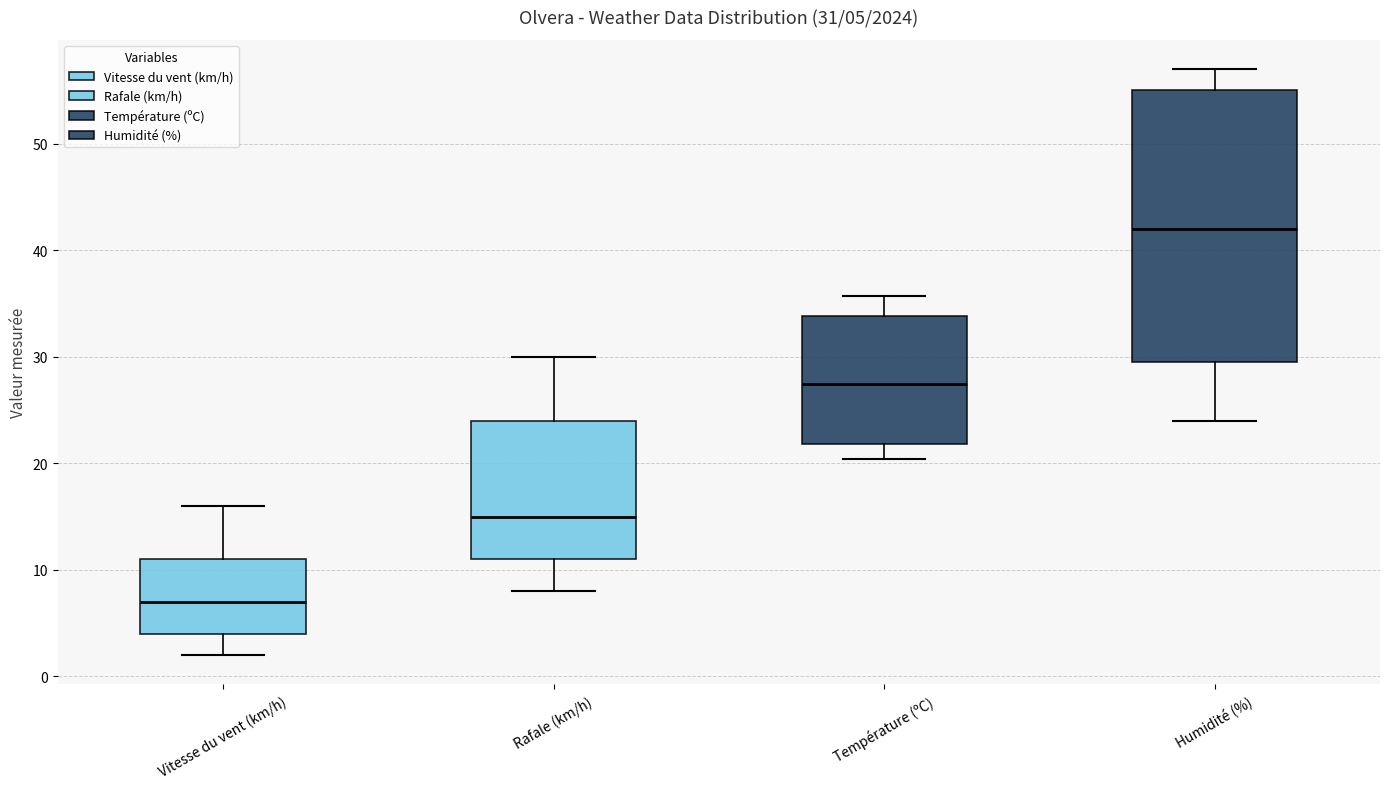

Comparing the boxes themselves (not the whiskers), which one is the tallest?

Humidité (%)